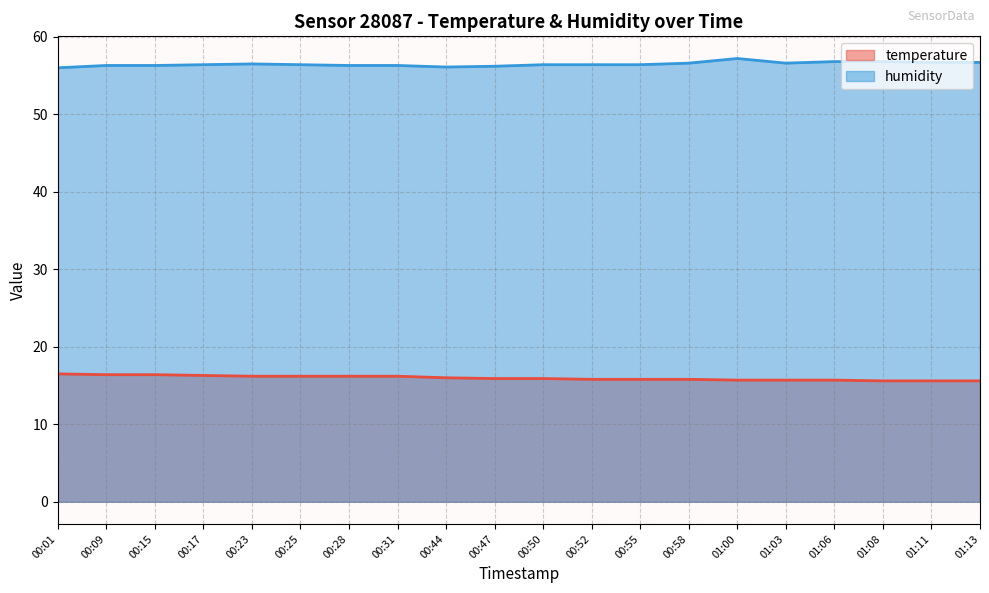

What is the sum of the humidity values at 00:17 and 01:06?

113.2